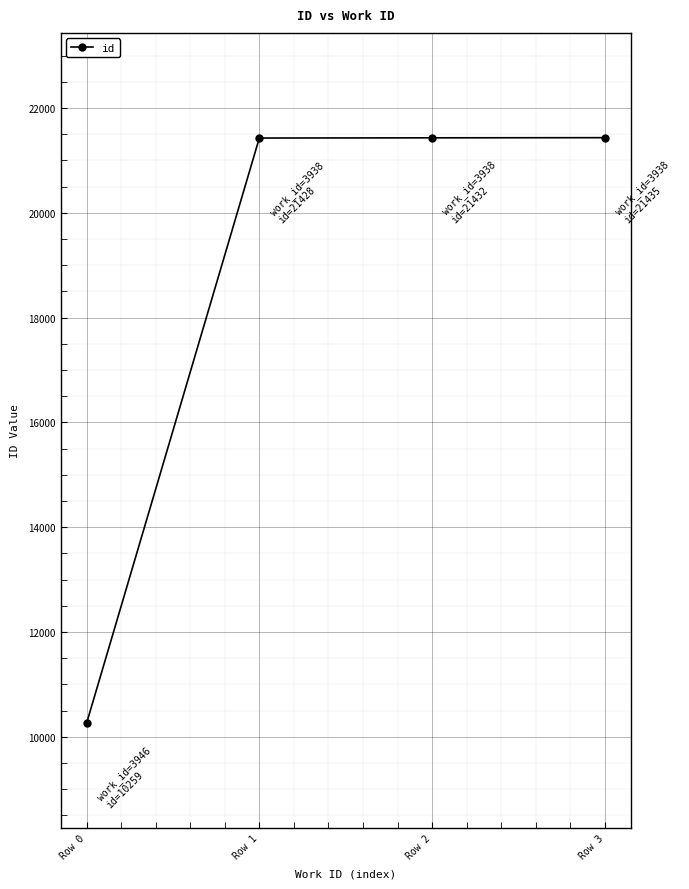

What is the sum of the values at Row 1 and Row 3?

42863